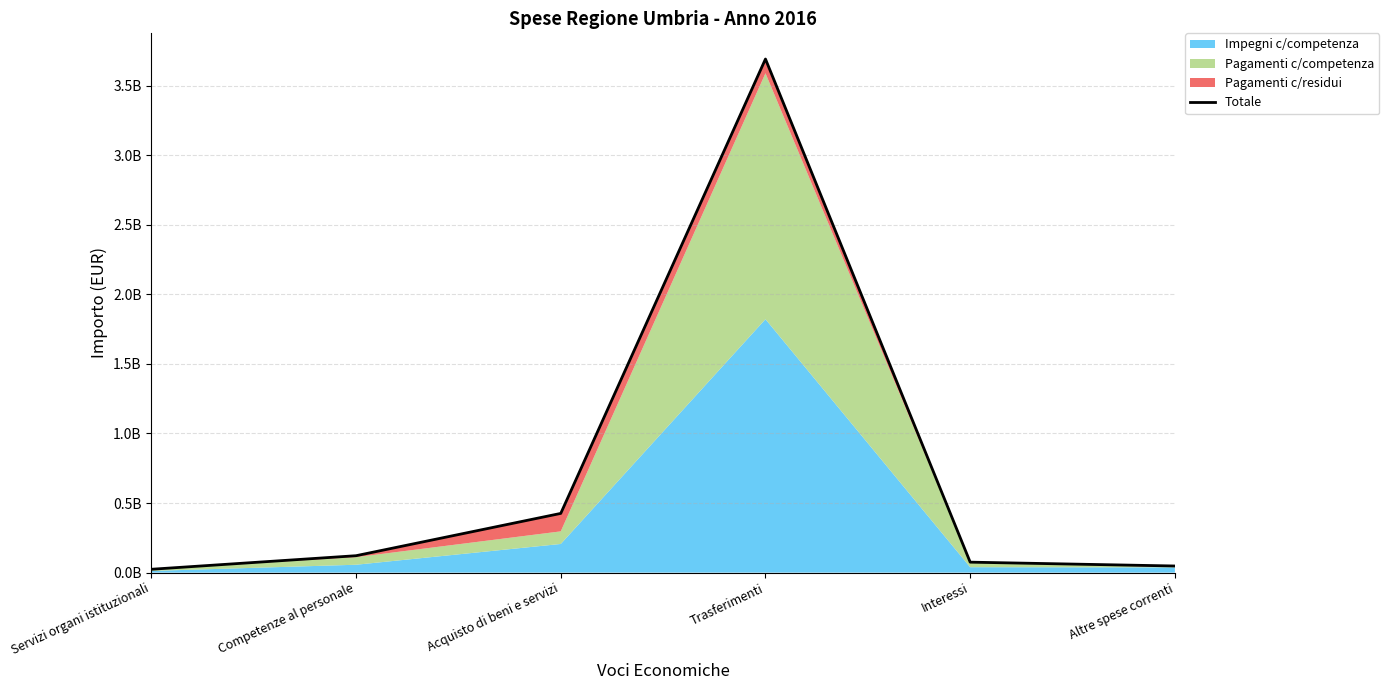

Is it true that the value at Acquisto di beni e servizi is 425516104?

True